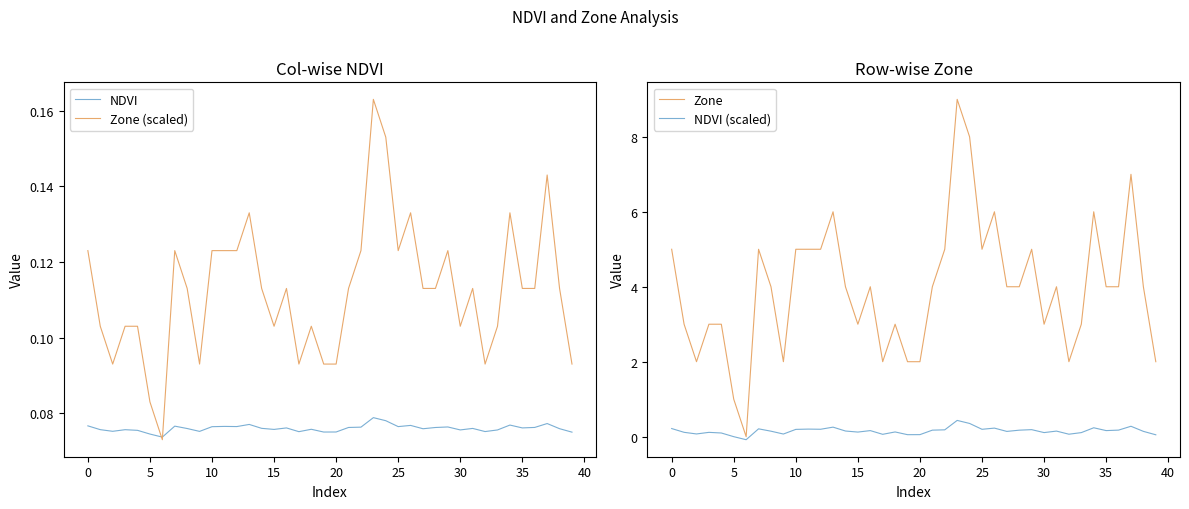

The value of Zone at 38 is 4.0. True or false?

True